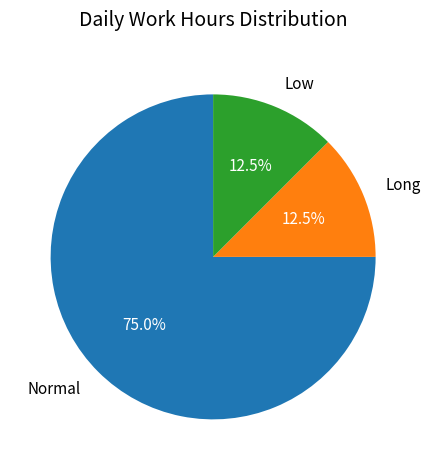

How many slices are in this pie chart?

3